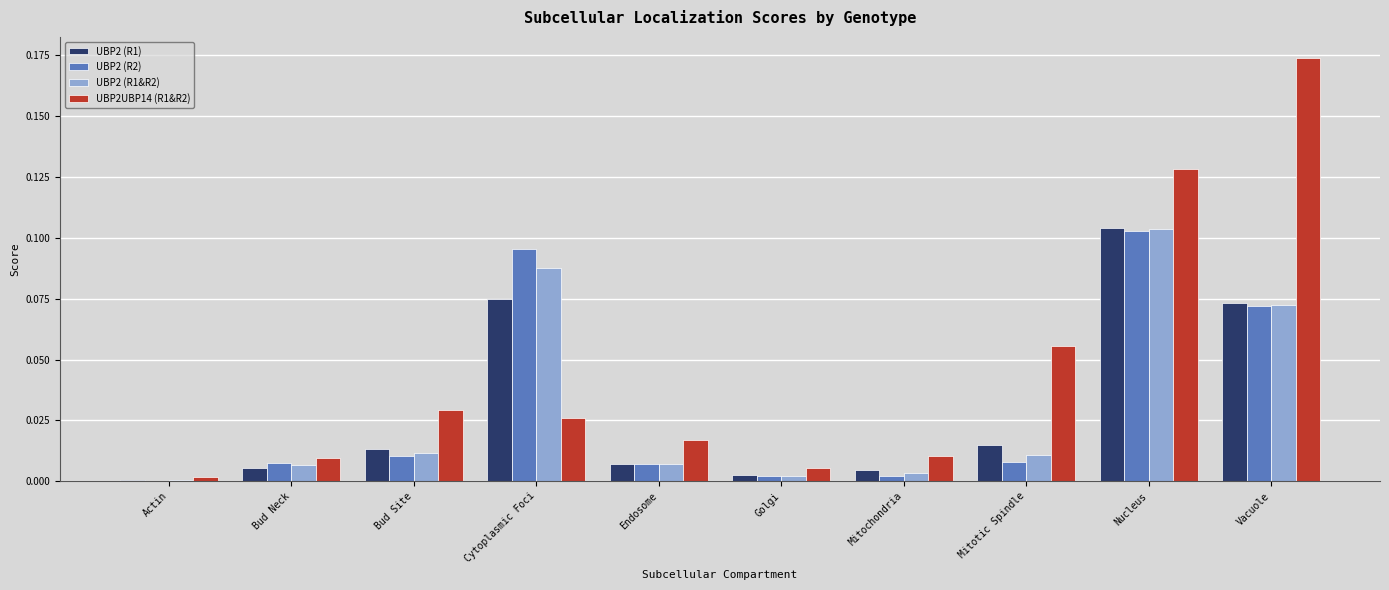

Between Bud Neck and Mitochondria, which series saw the biggest shift?

UBP2 (R2)